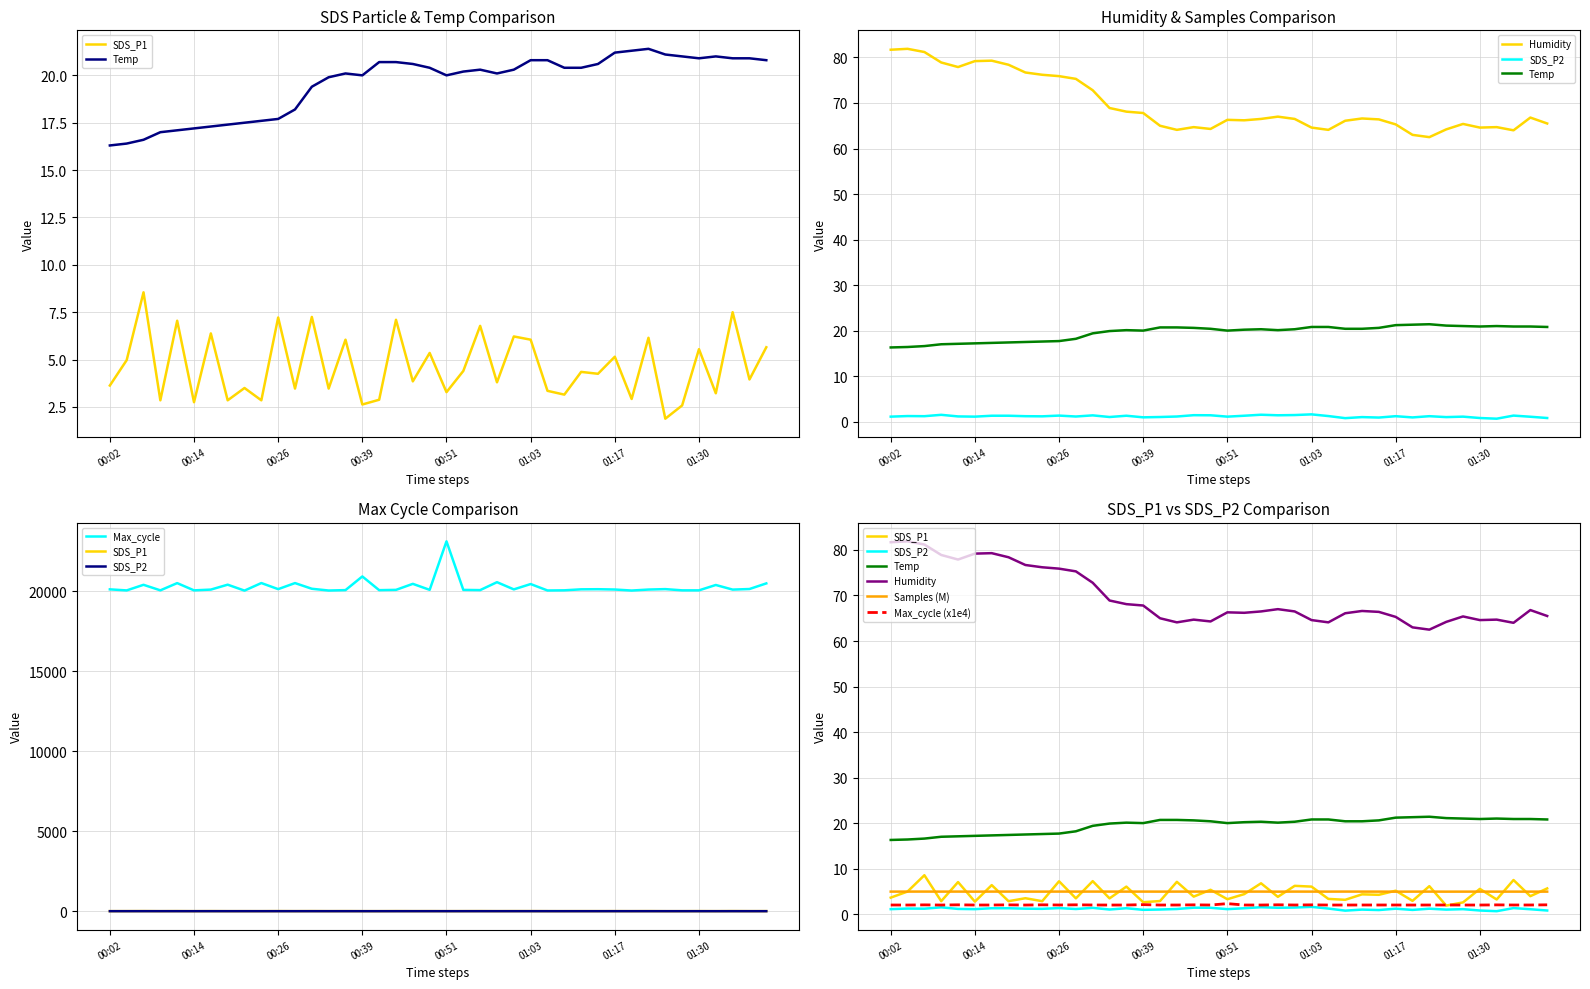

Is the value of Max_cycle at 01:24 greater than the value of Humidity at 00:31?

Yes